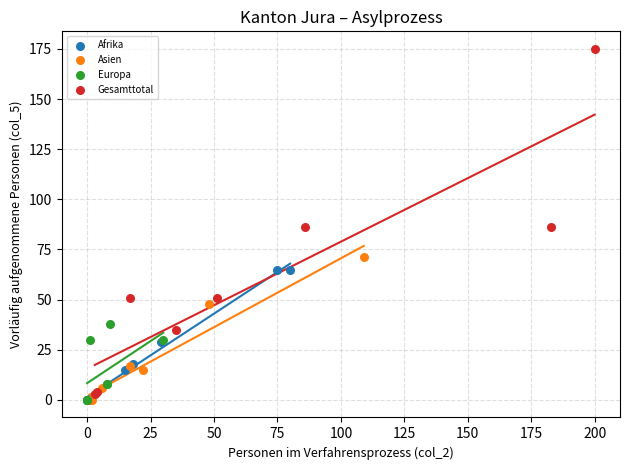

Which series contains the highest Y value?

Gesamttotal